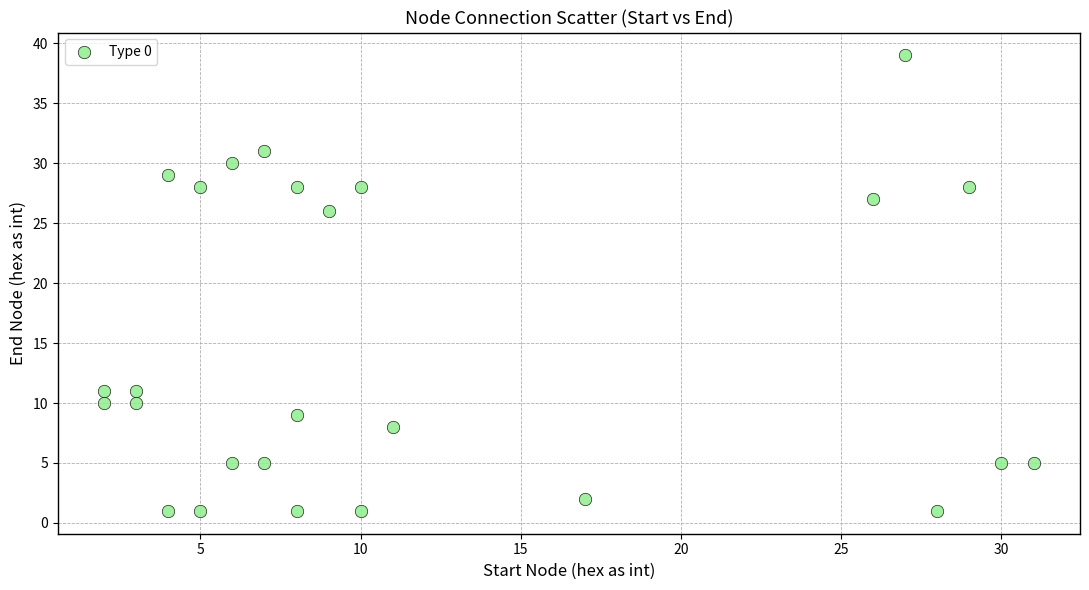

What is the range of X values (max minus min)?

29